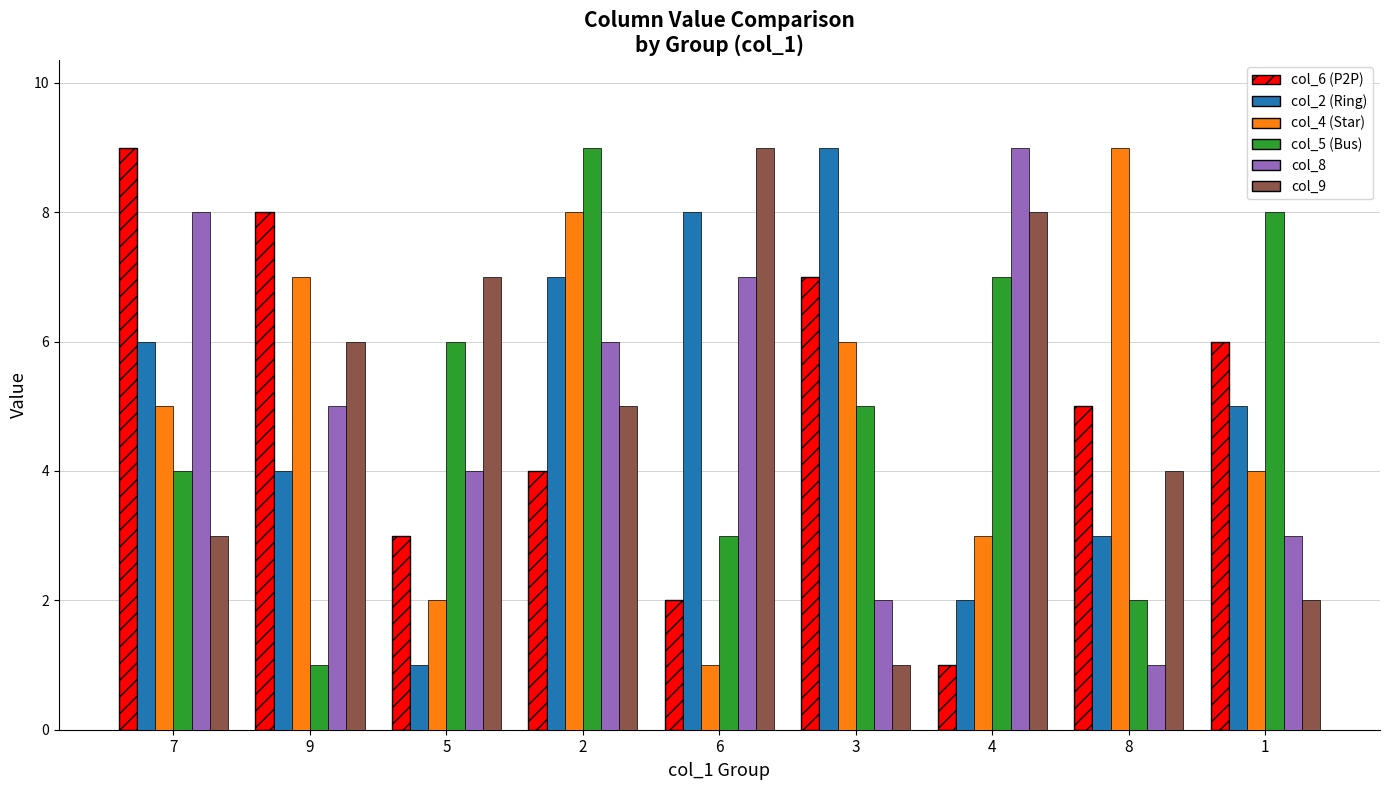

Is the value of col_5 (Bus) at 5 greater than the value of col_4 (Star) at 5?

Yes